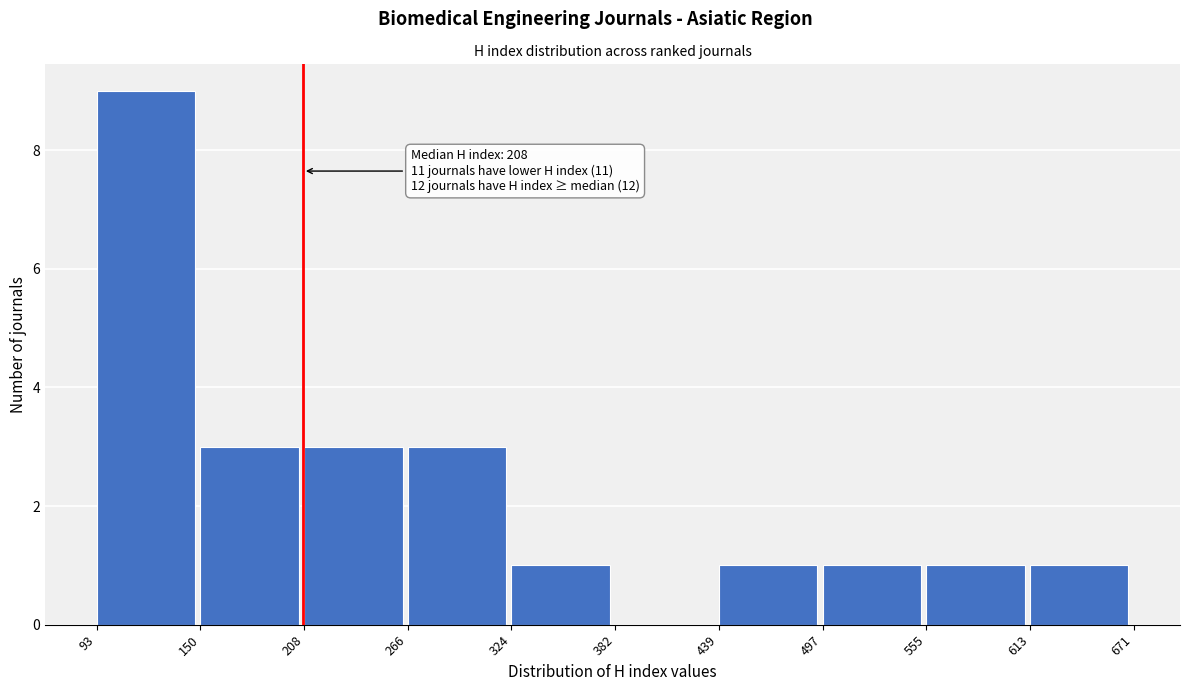

Which range on the x-axis has the tallest bar?

93 to 150